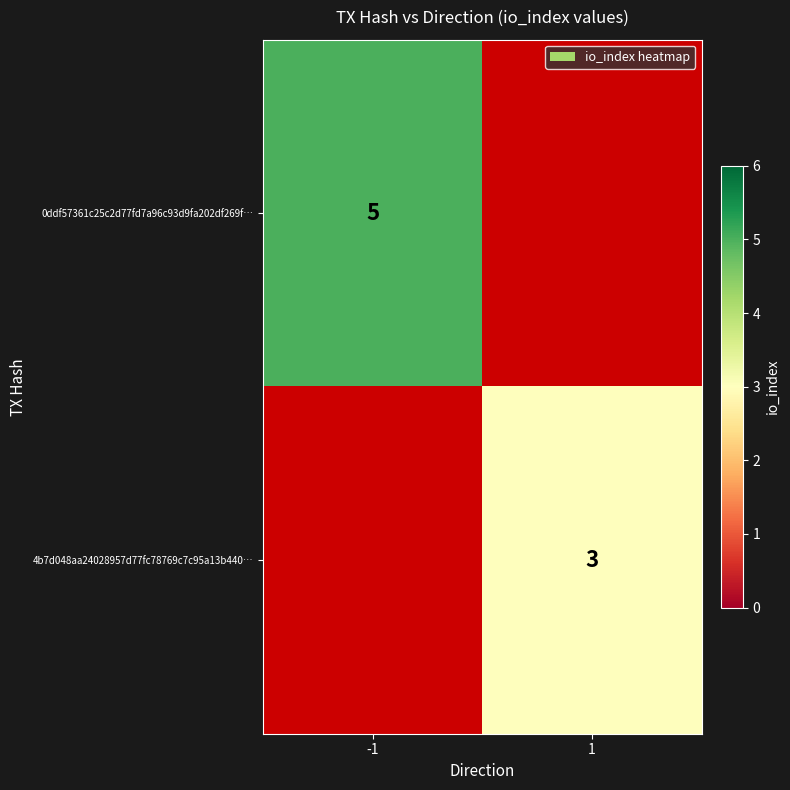

True or false: 0ddf57361c25c2d77fd7a96c93d9fa202df269f… has a value of 5 at -1.

True